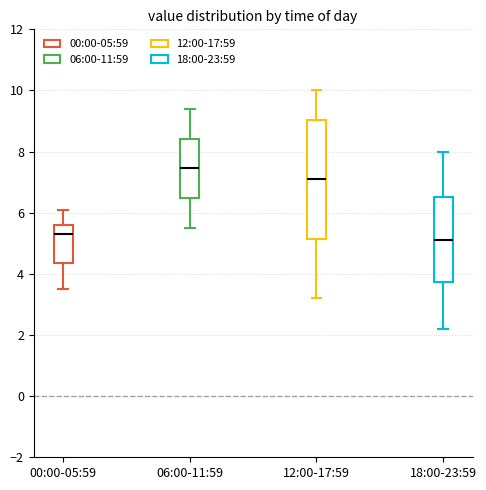

Where is the lower edge of the box for 06:00-11:59 on the y-axis? The values are not printed on the chart, so give them approximately, as read against the axis.

6.4